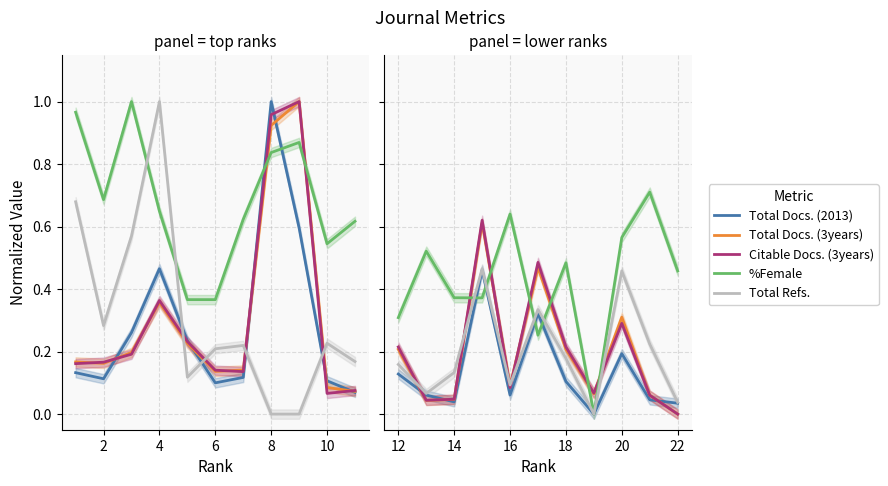

Which has a higher value, 16 or 20?

20